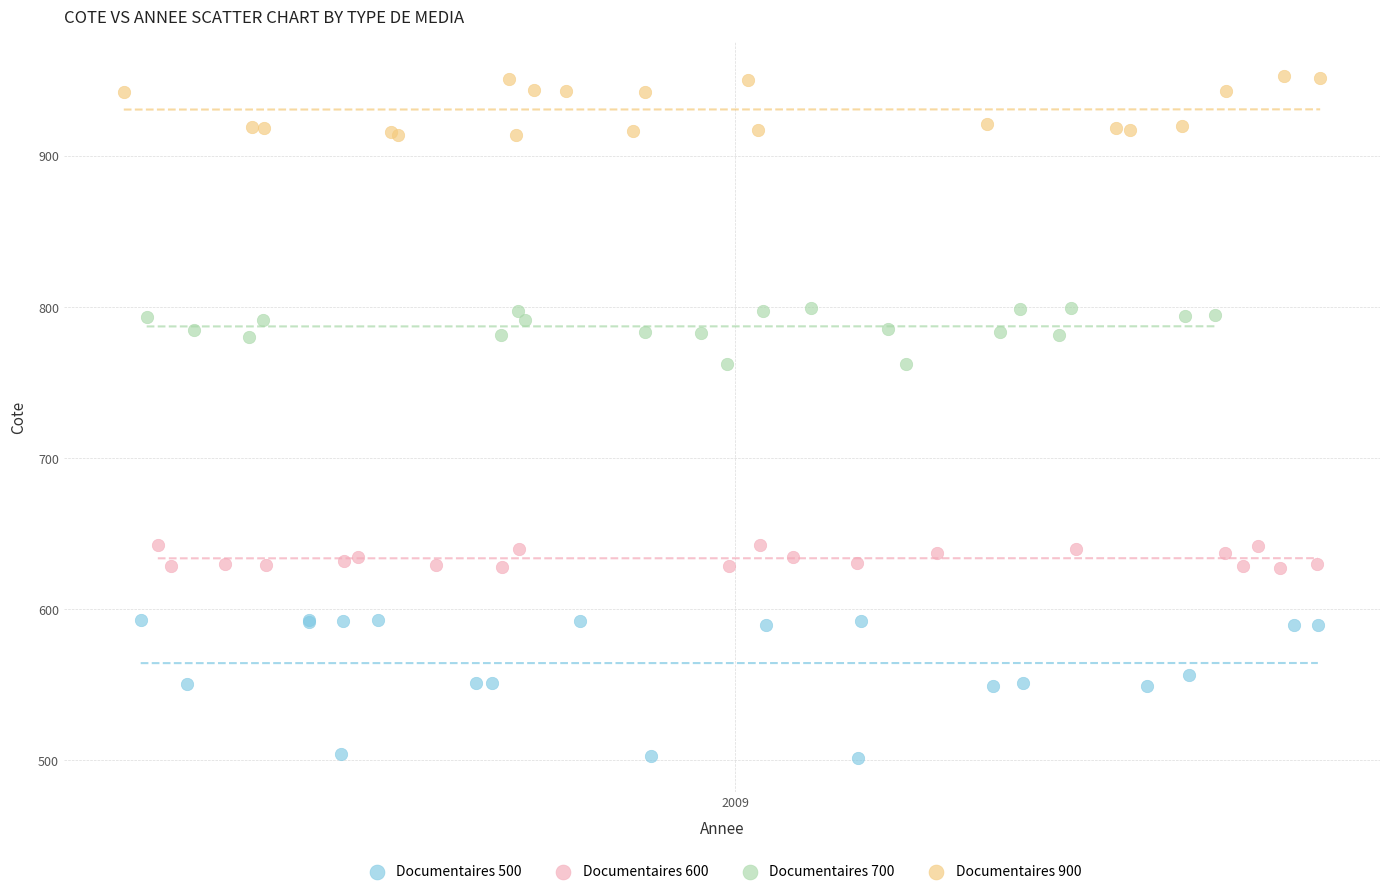

Which series contains the highest Y value?

Documentaires 900